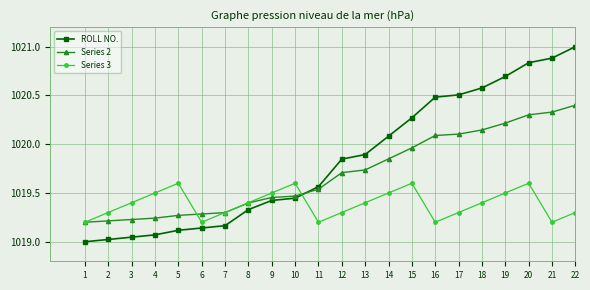

Is the value of ROLL NO. at 14 greater than the value of Series 3 at 4?

Yes